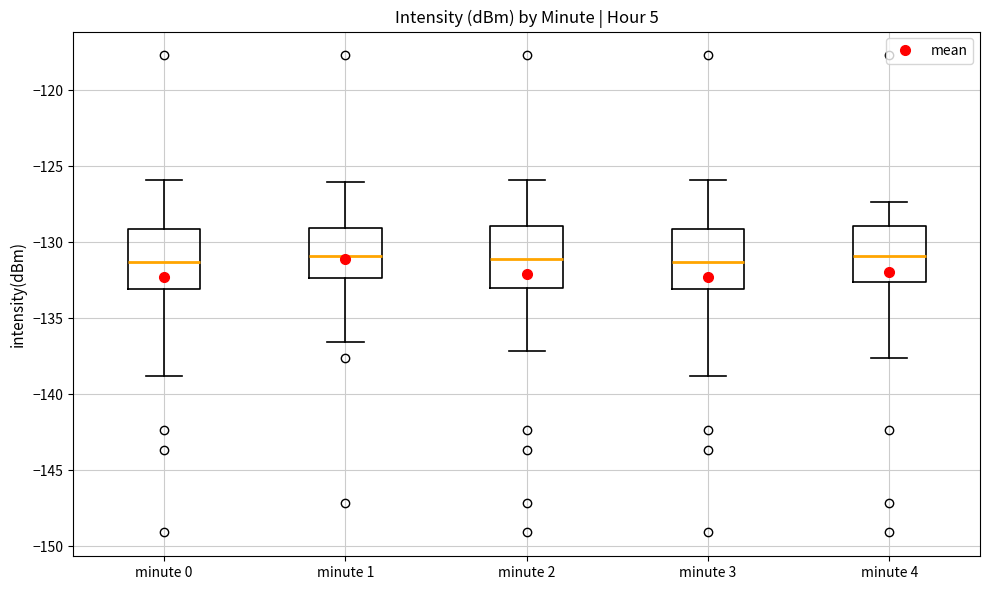

Reading left to right, read every box against the y-axis: the position of its median line, the range the box covers, and the ends of its whiskers. The values are not printed on the chart, so give them approximately, as read against the axis.

minute 0: median -131.5, box -133.0 to -129.0, whiskers -139.0 to -126.0
minute 1: median -131.0, box -132.5 to -129.0, whiskers -136.5 to -126.0
minute 2: median -131.0, box -133.0 to -129.0, whiskers -137.0 to -126.0
minute 3: median -131.5, box -133.0 to -129.0, whiskers -139.0 to -126.0
minute 4: median -131.0, box -132.5 to -129.0, whiskers -137.5 to -127.5